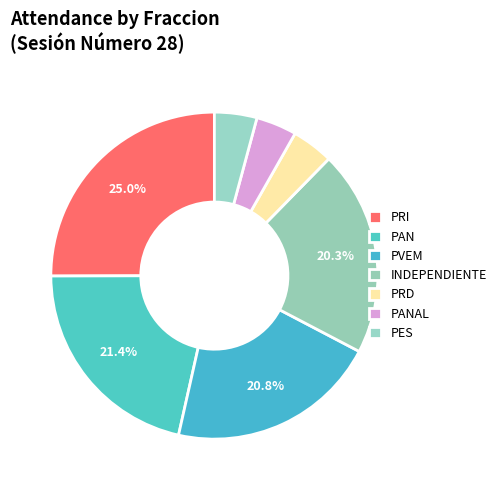

Does INDEPENDIENTE represent more than half of the total?

No